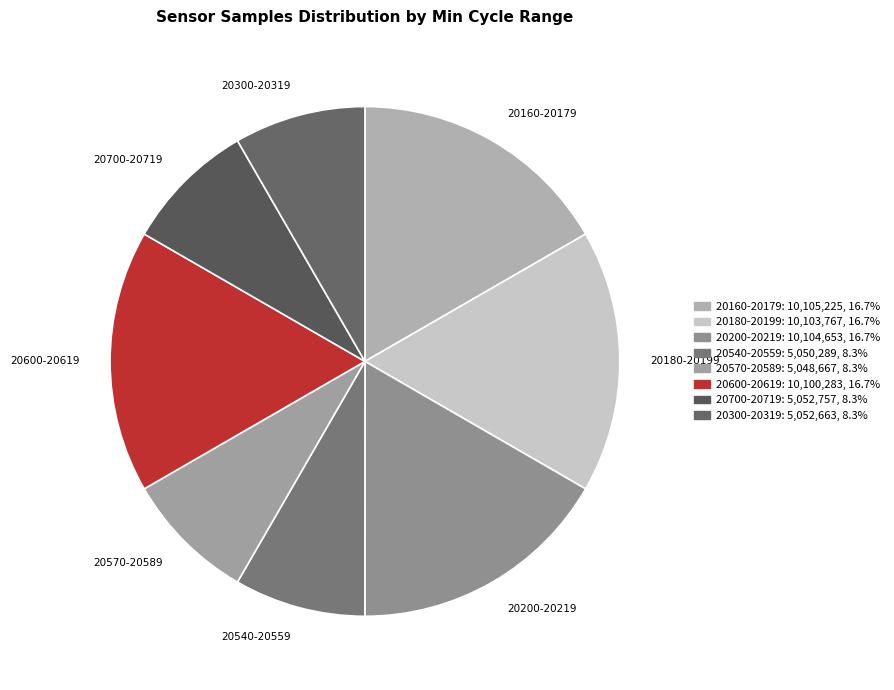

How many slices are in this pie chart?

8